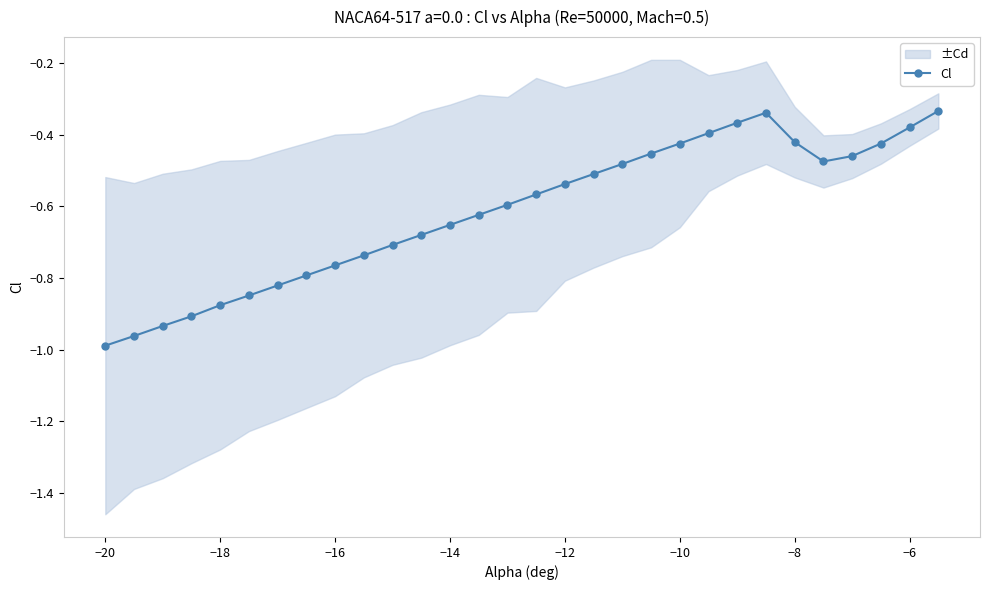

Is it true that Cl equals -0.2 at −6?

False